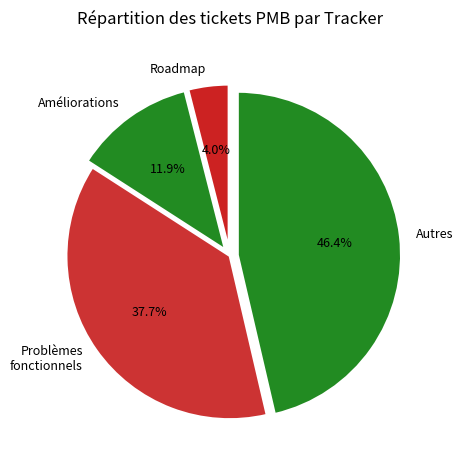

Do Améliorations and Roadmap together represent more than half of the pie?

No